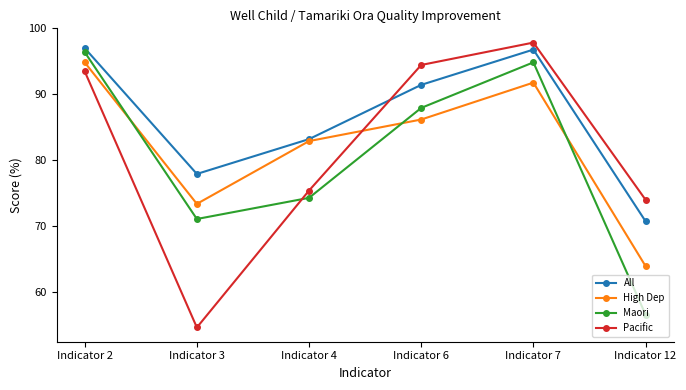

How many data points does each series have?

6